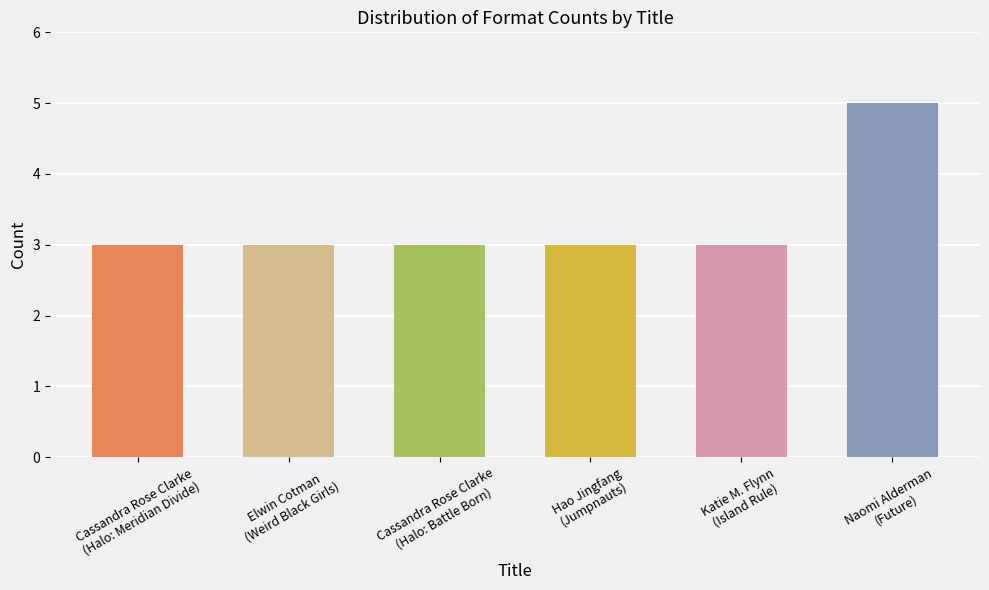

What is the sum of the values at Cassandra Rose Clarke
(Halo: Meridian Divide) and Katie M. Flynn
(Island Rule)?

6